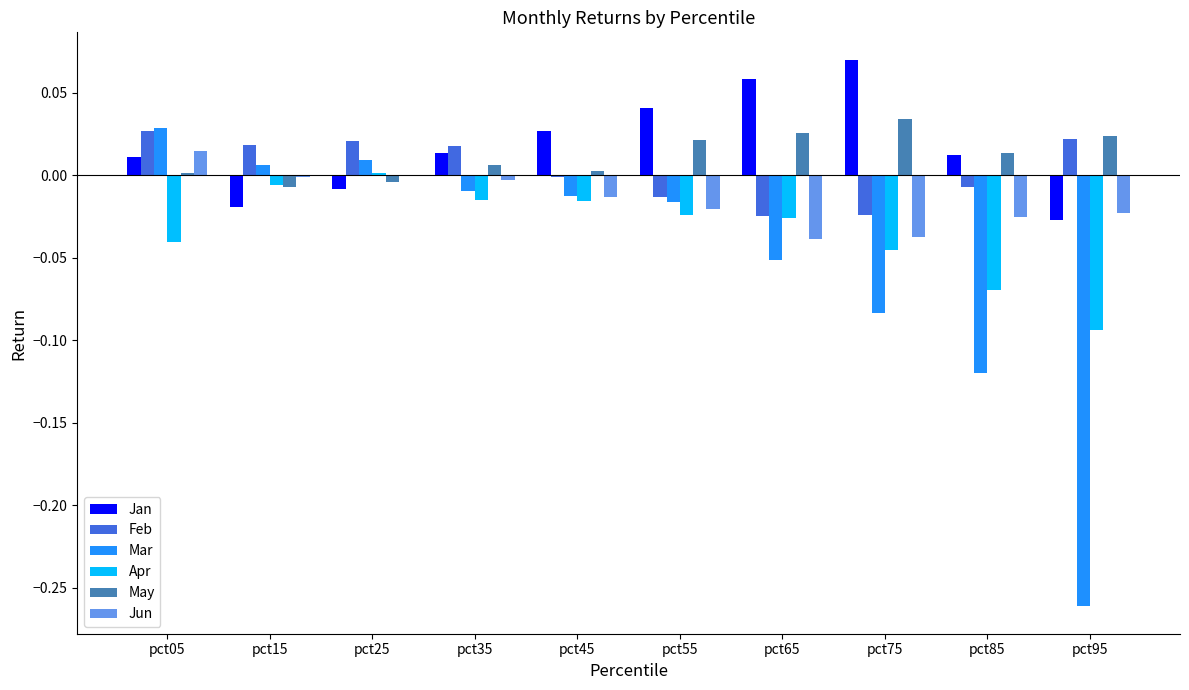

The value of Feb at pct25 is 0.0. True or false?

True